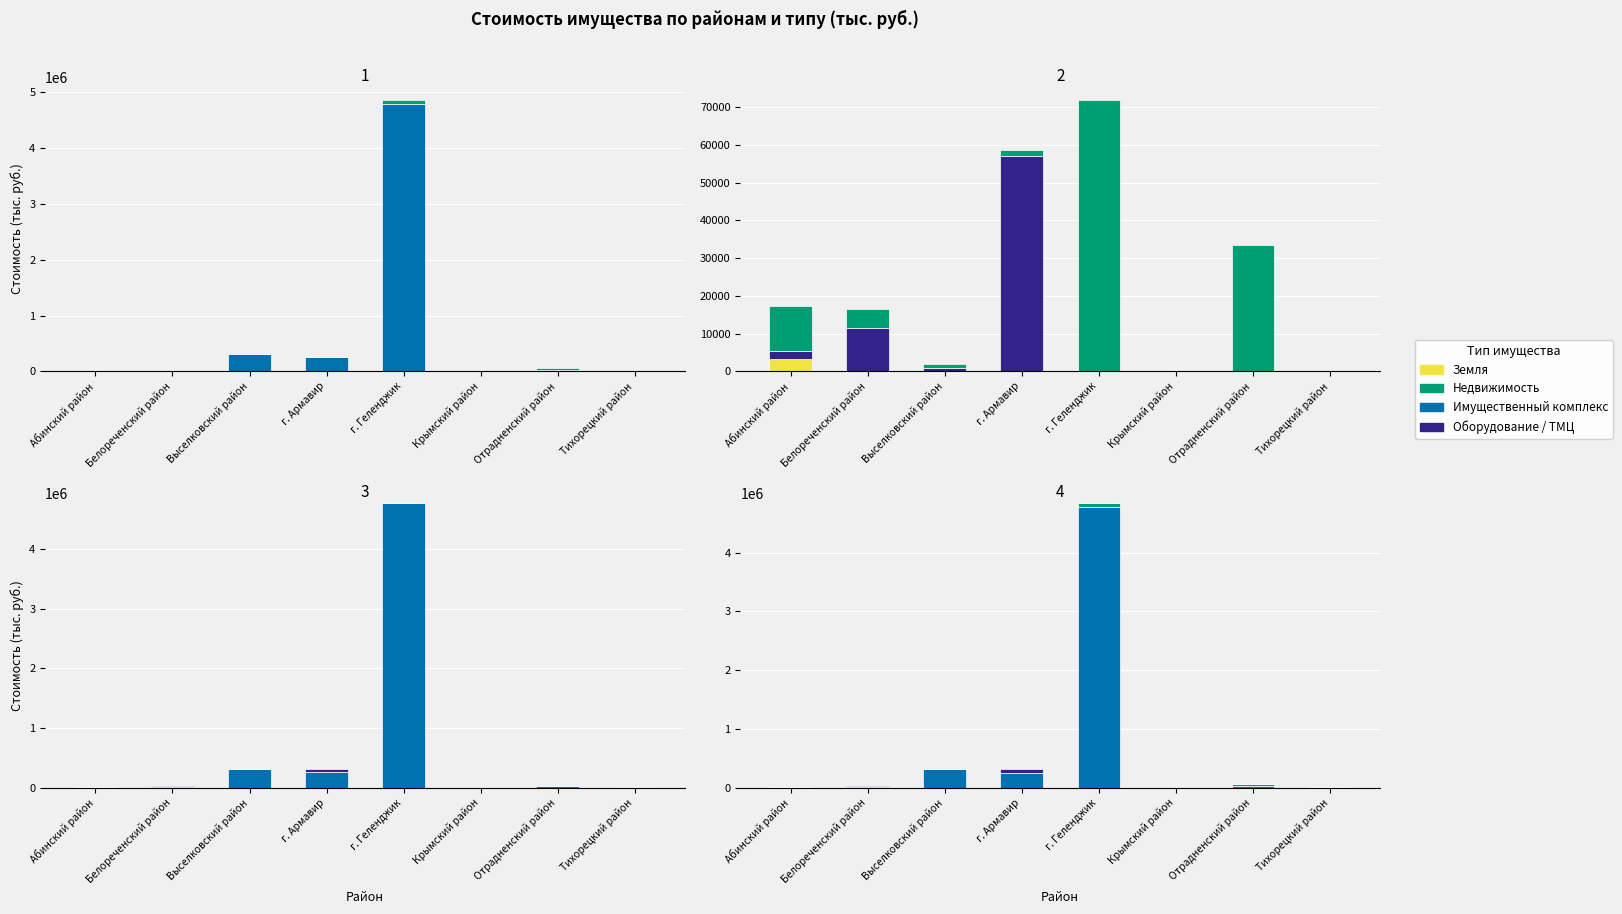

Which series has the largest total across all categories?

Имущественный комплекс